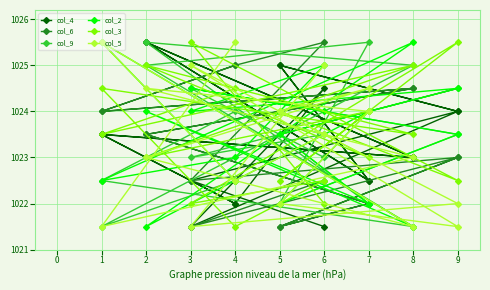

At which category does col_9 reach its first local valley?

5